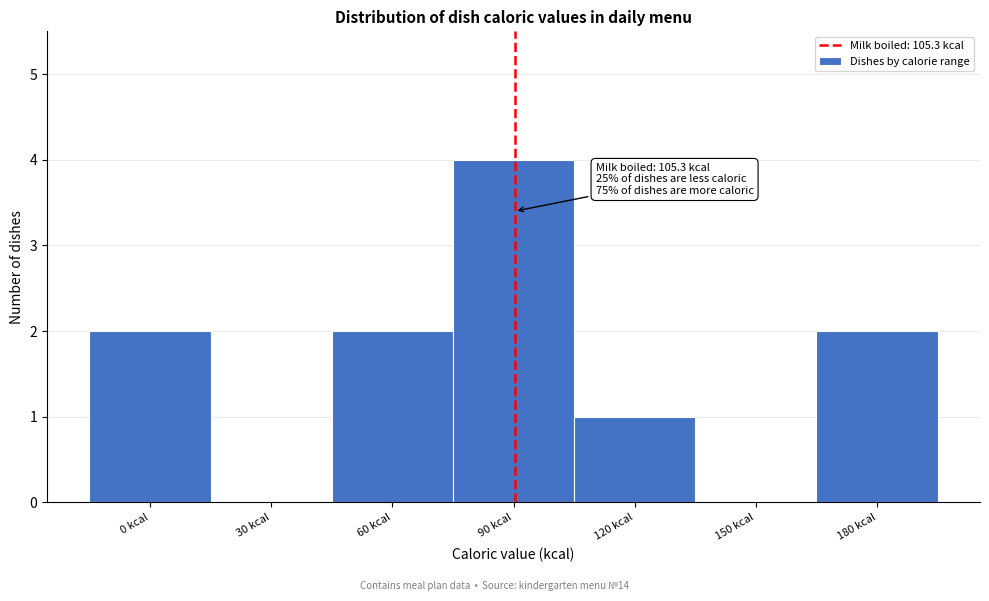

Reading left to right, list all the values displayed in this chart.

0 kcal=2	30 kcal=0	60 kcal=2	90 kcal=4	120 kcal=1	150 kcal=0	180 kcal=2